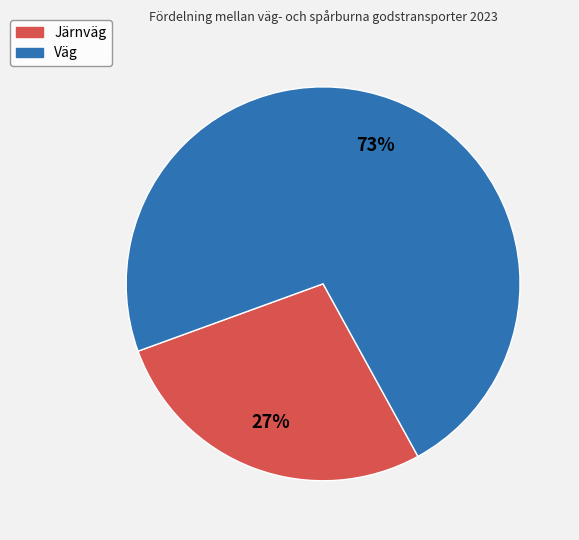

Does Järnväg account for over 50% of the chart?

No